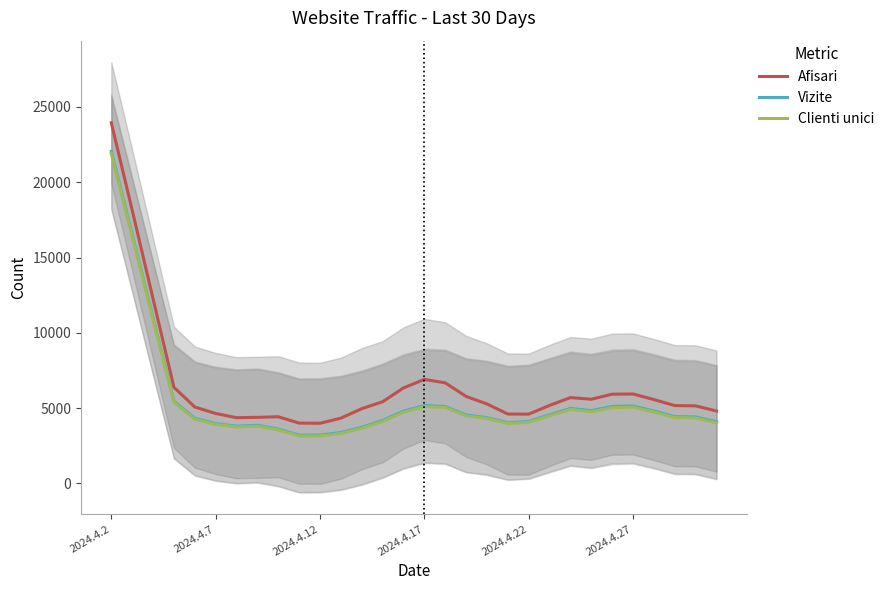

What is the total value across all series at 12?

12352.2